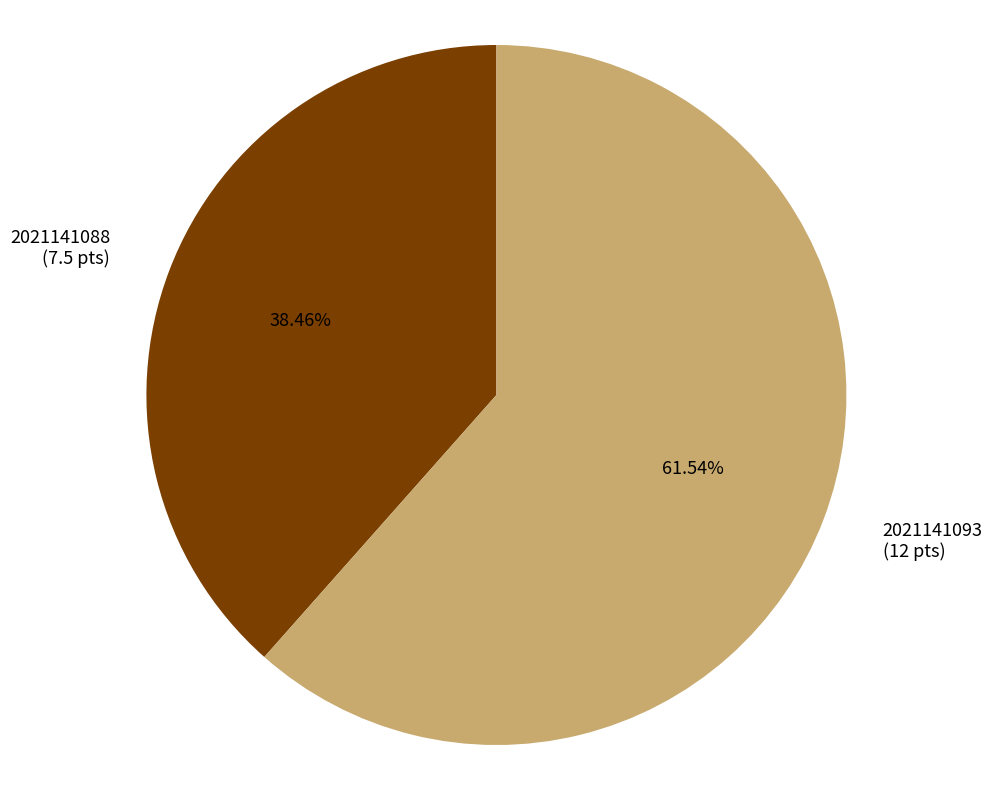

Is 2021141088 the majority of the pie?

No